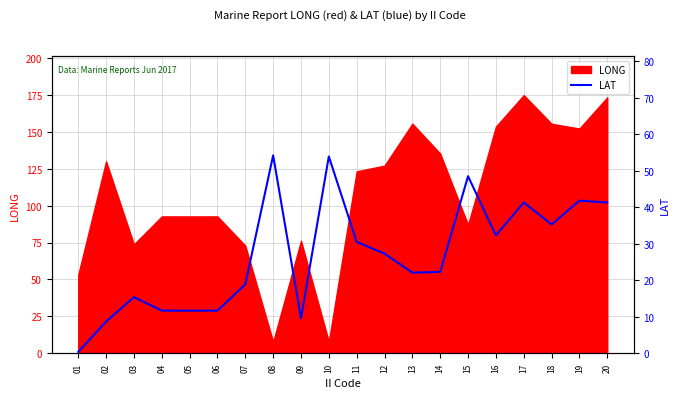

Reading left to right, extract all data points from this chart.

0.4	8.7	15.4	11.7	11.7	11.7	18.9	54.2	9.6	53.9	30.5	27.3	22.1	22.3	48.5	32.3	41.3	35.3	41.8	41.3